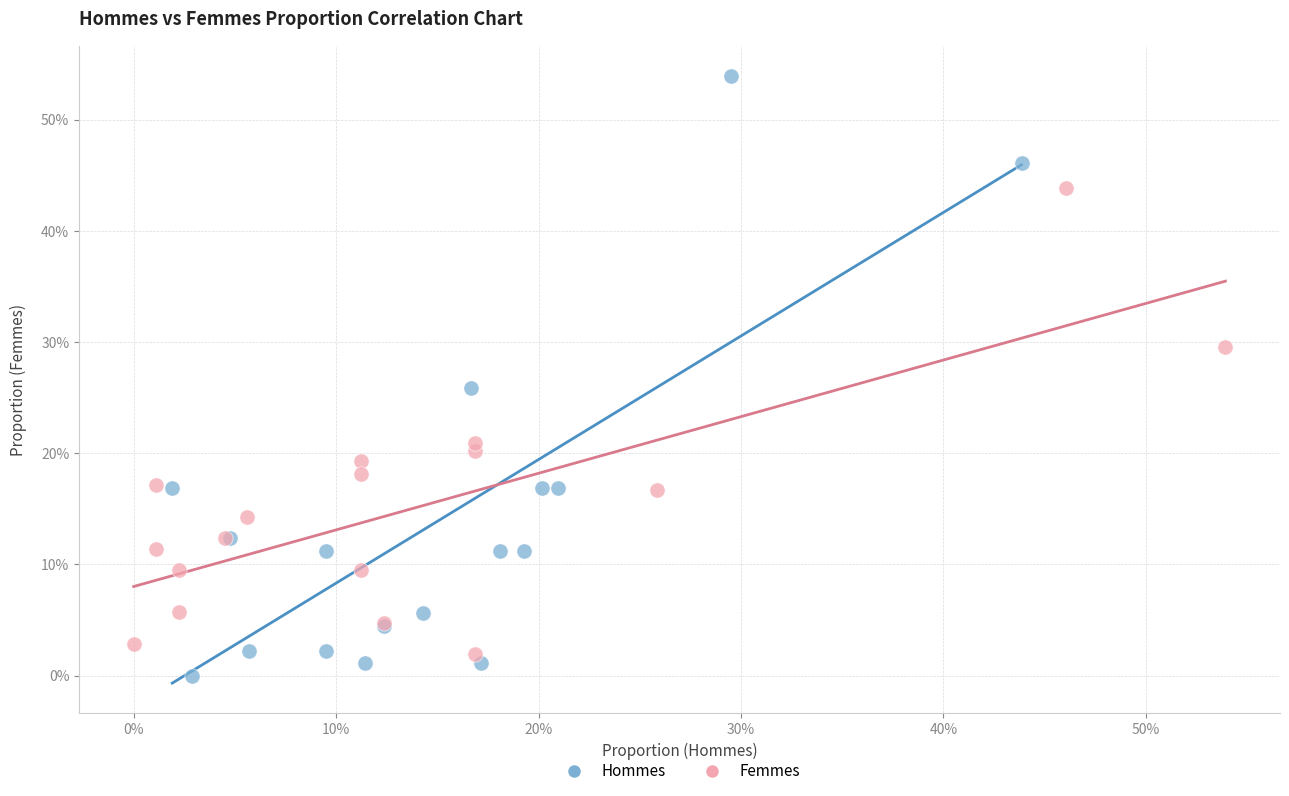

What are all the series names shown in the legend?

Hommes, Femmes